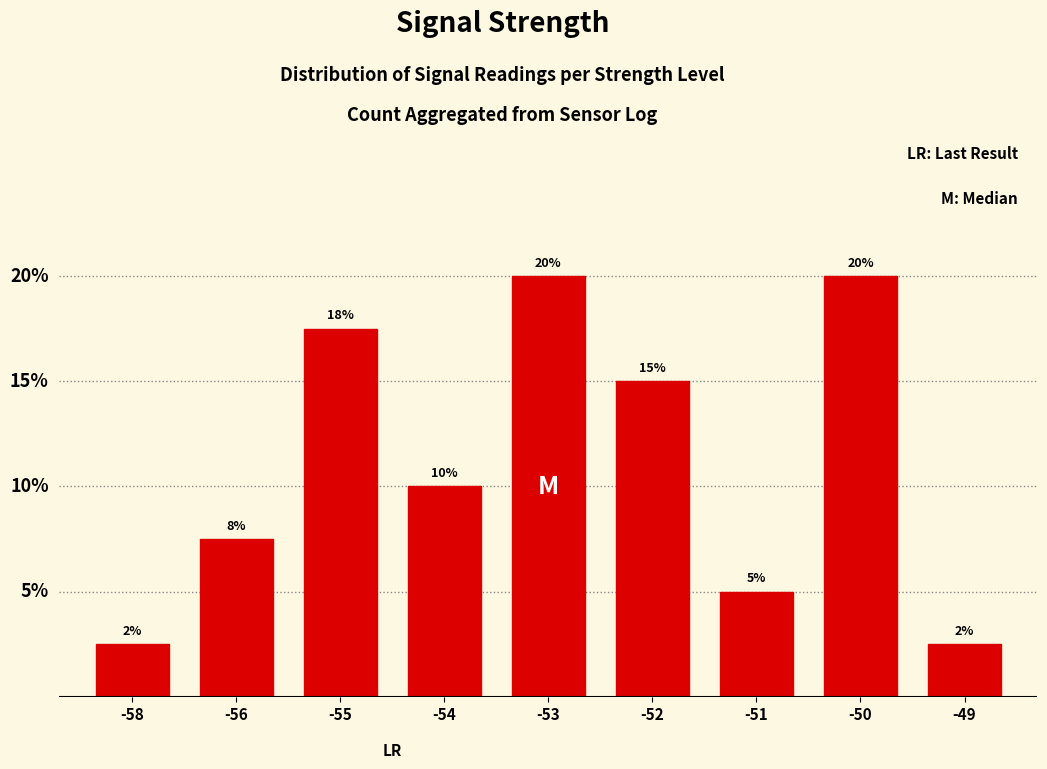

The value at -53 is 5.1. True or false?

False